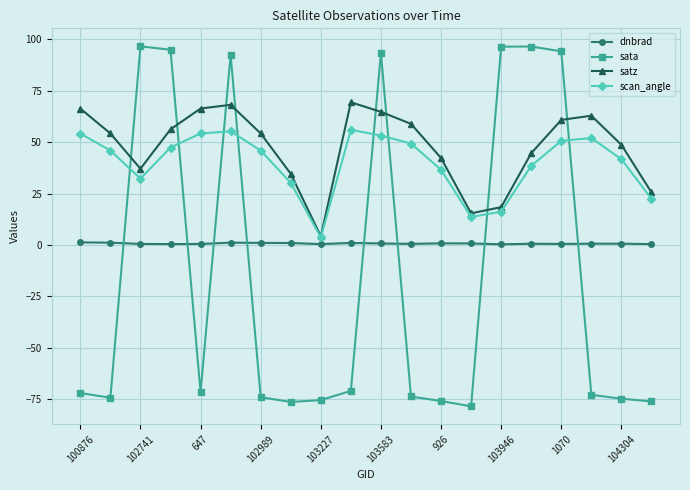

How many interior local valleys does the satz series have?

3